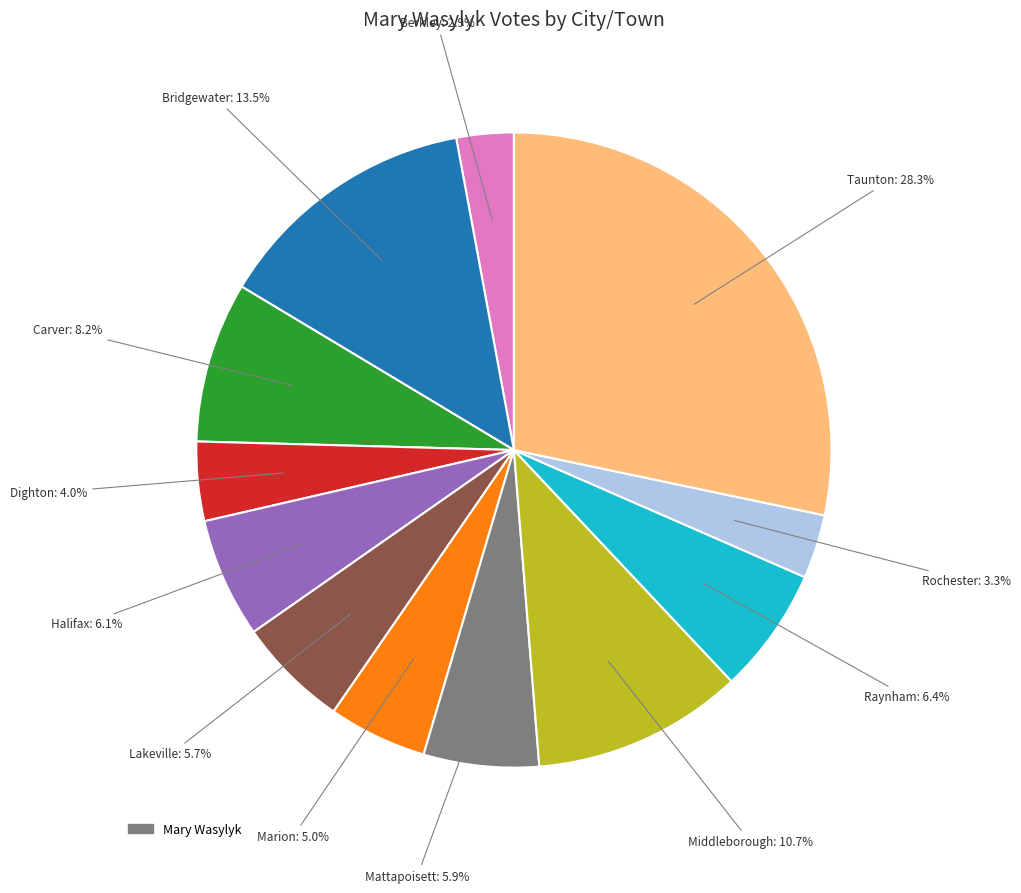

Is there any slice that represents more than half of the pie?

No